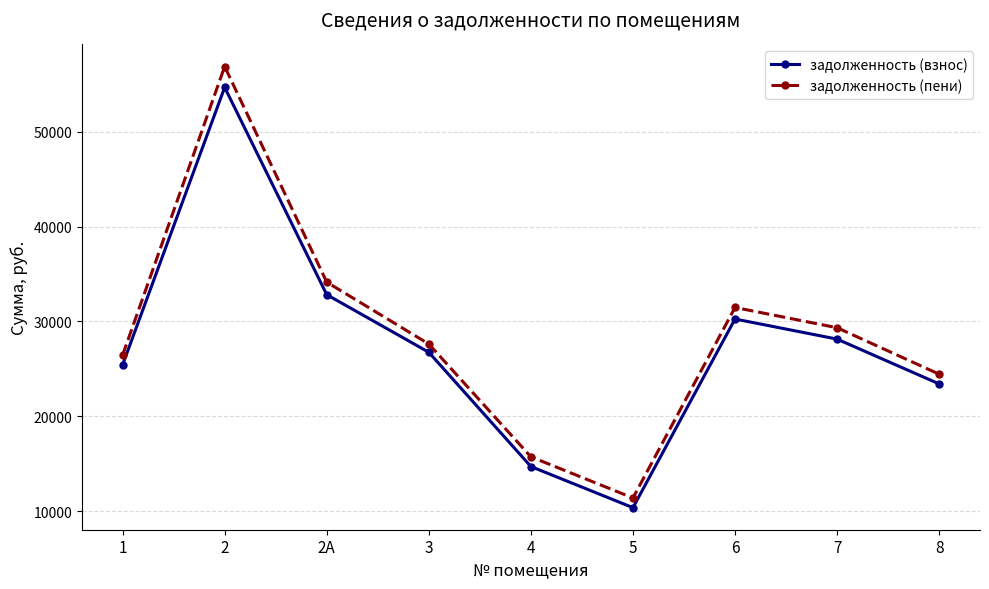

In задолженность (пени), how many points are lower than both neighbors (excluding endpoints)?

1